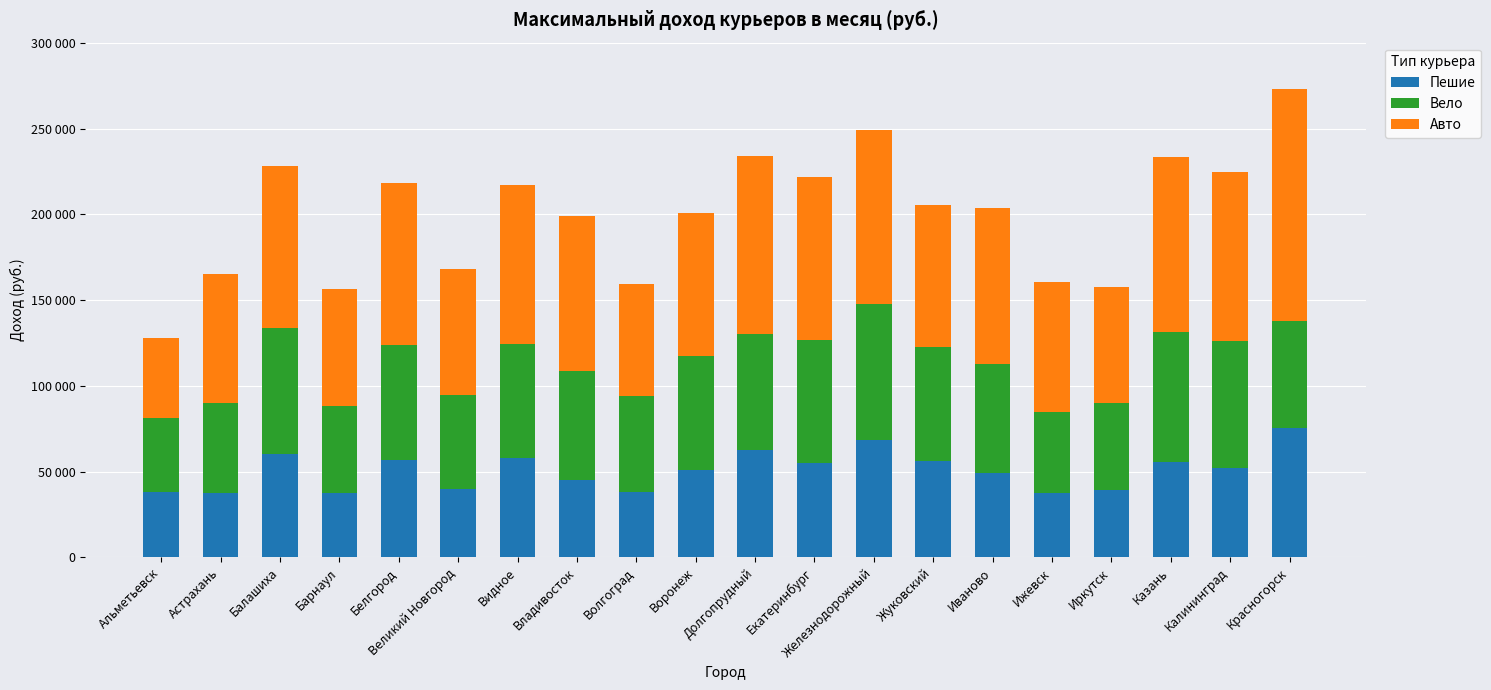

Between Альметьевск and Видное, which series saw the biggest shift?

Авто